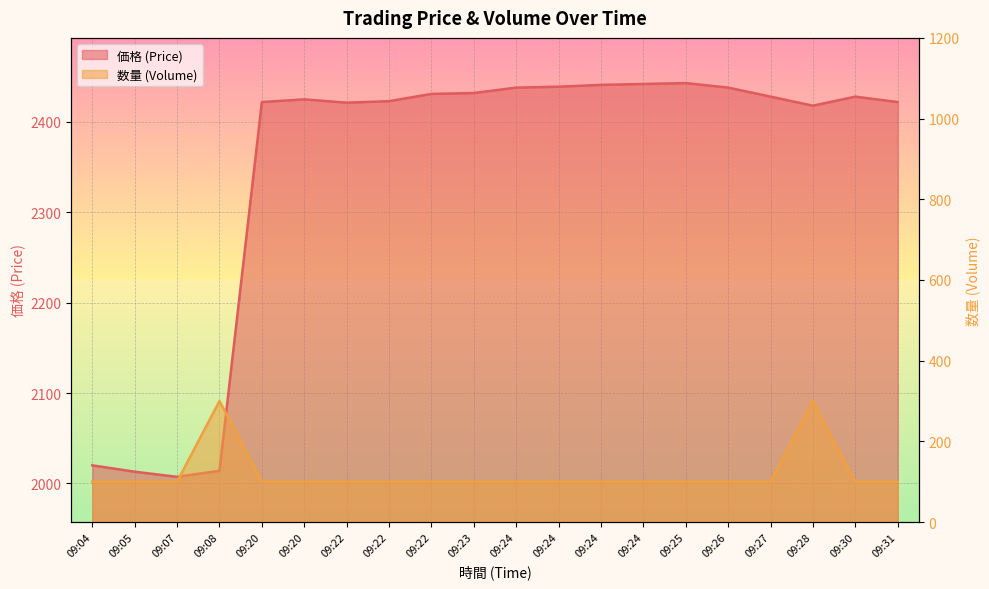

The 数量 series shows 20.1 at 09:26. True or false?

False